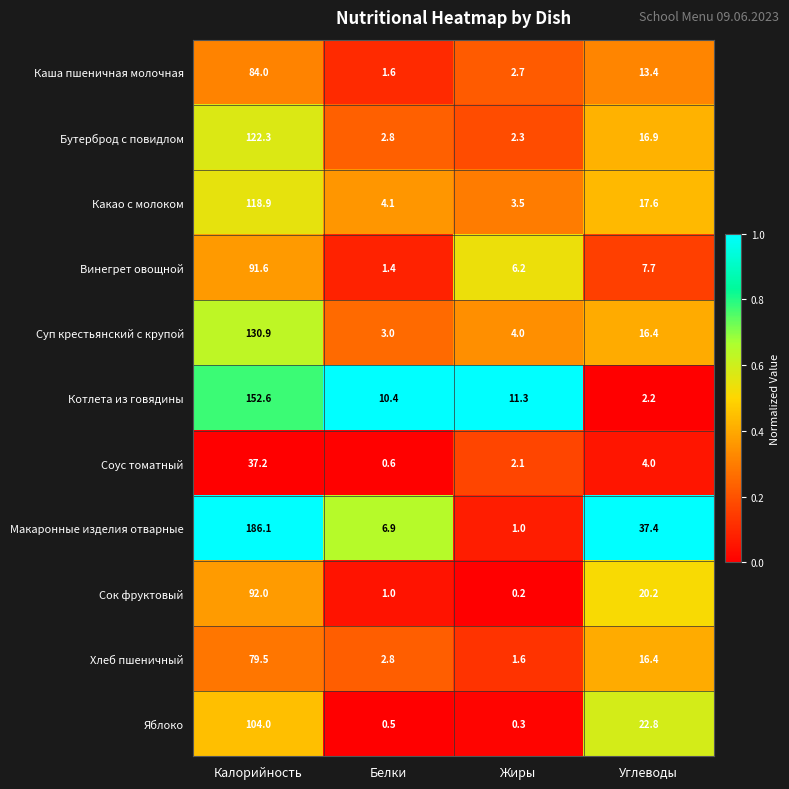

What is the difference between the maximum and minimum values in the Какао с молоком series?

115.4